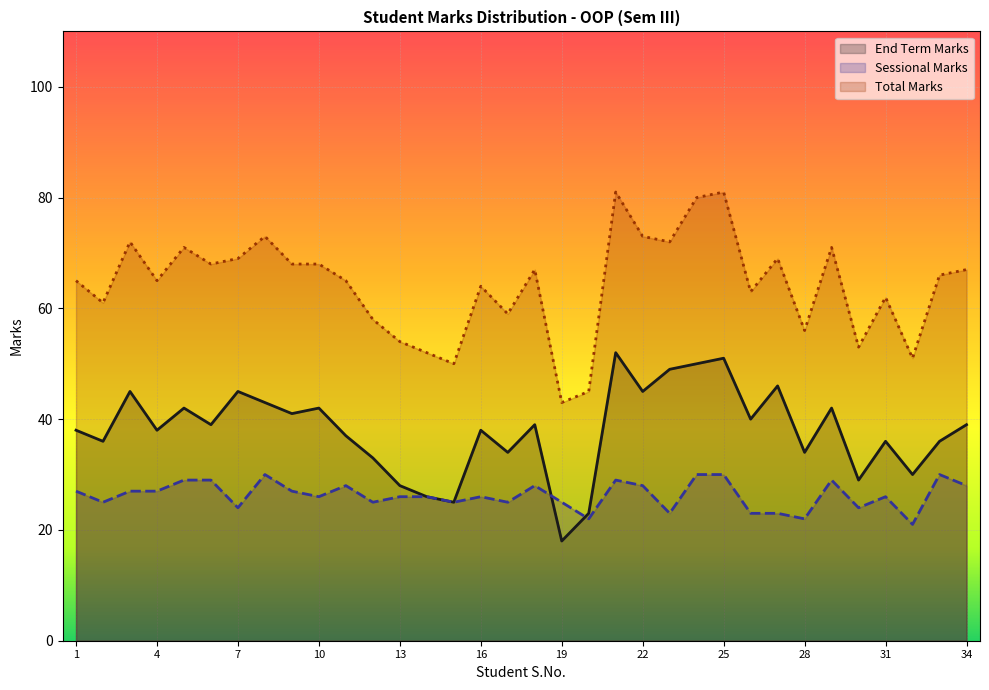

At which category is the sum across all series the highest?

21